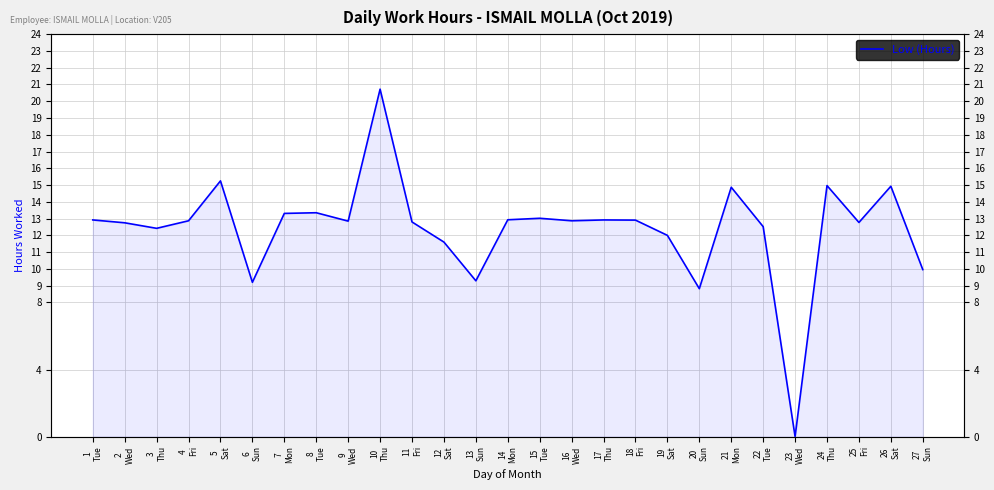

Does the chart display data point markers on the line(s)?

No